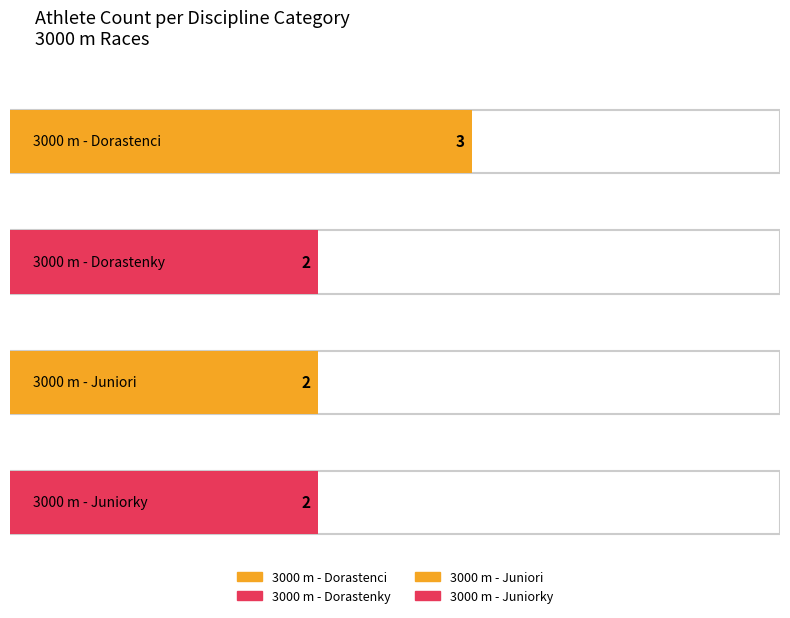

How many bars are there in total?

4